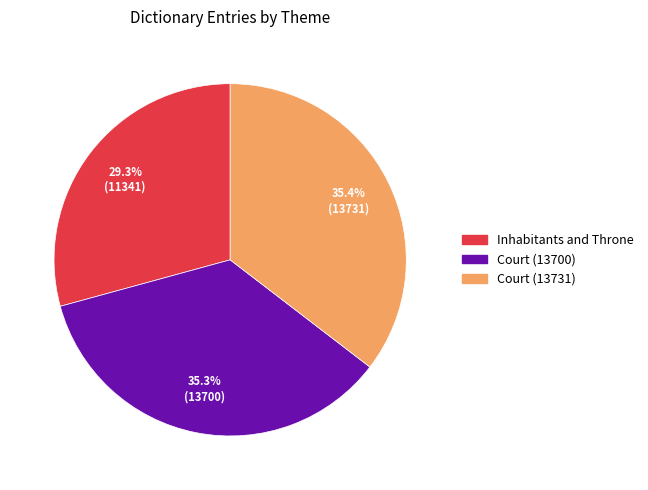

Is it true that Court (13700) is 25% of the pie?

False